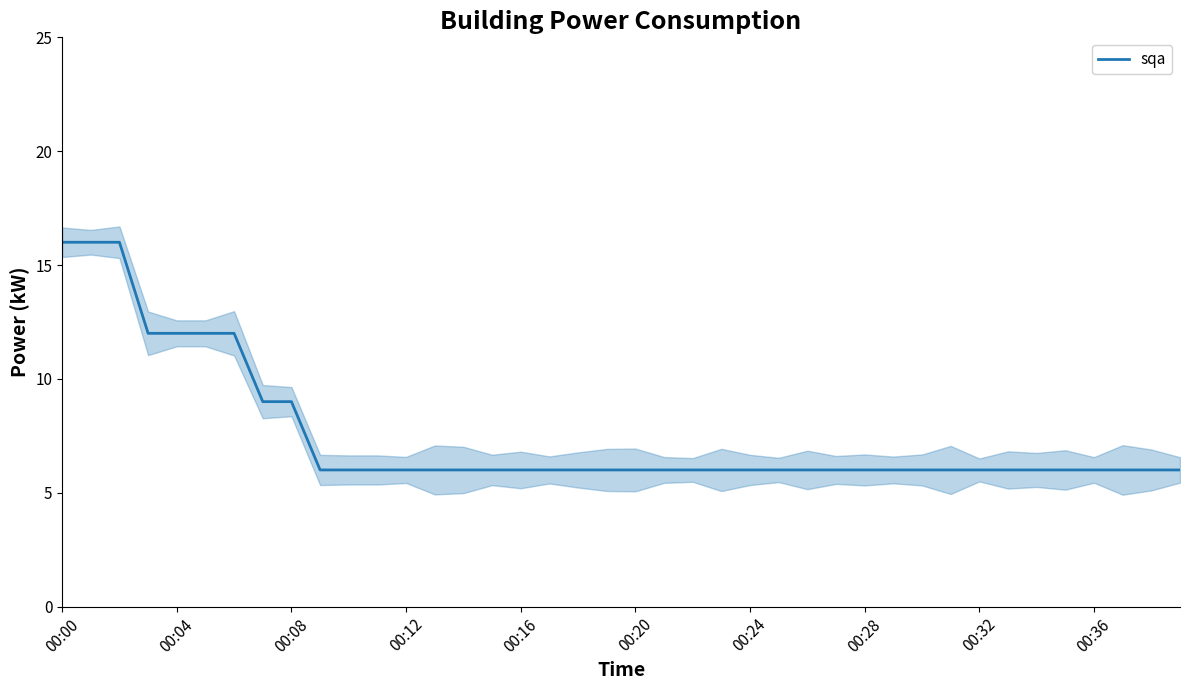

Reading right to left, extract all data points from this chart.

6	6	6	6	6	6	6	6	6	6	6	6	6	6	6	6	6	6	6	6	6	6	6	6	6	6	6	6	6	6	6	9	9	12	12	12	12	16	16	16